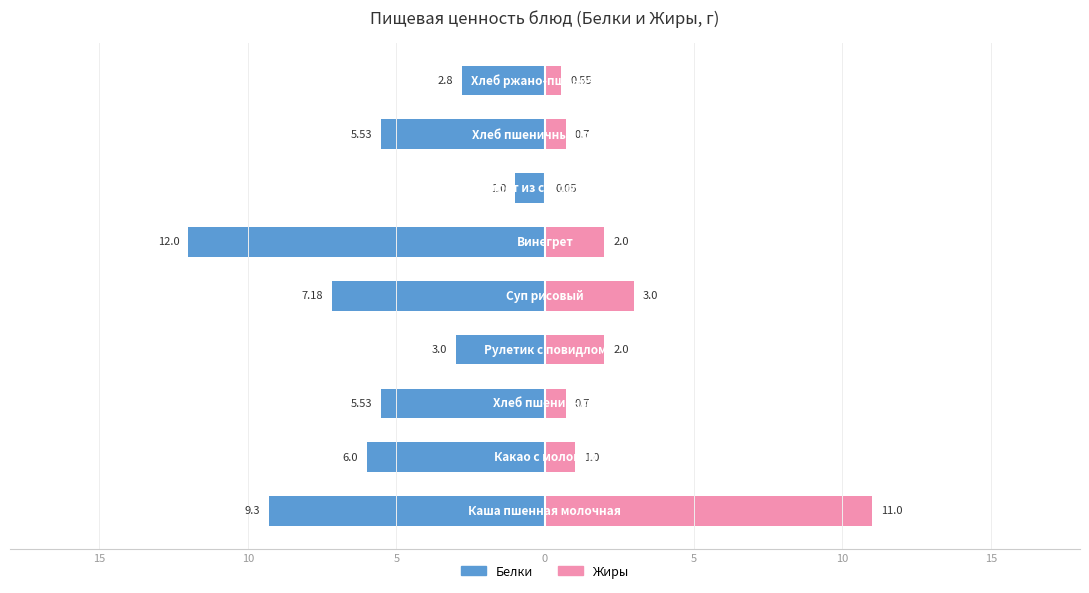

What is the maximum value shown in the chart?

11.0